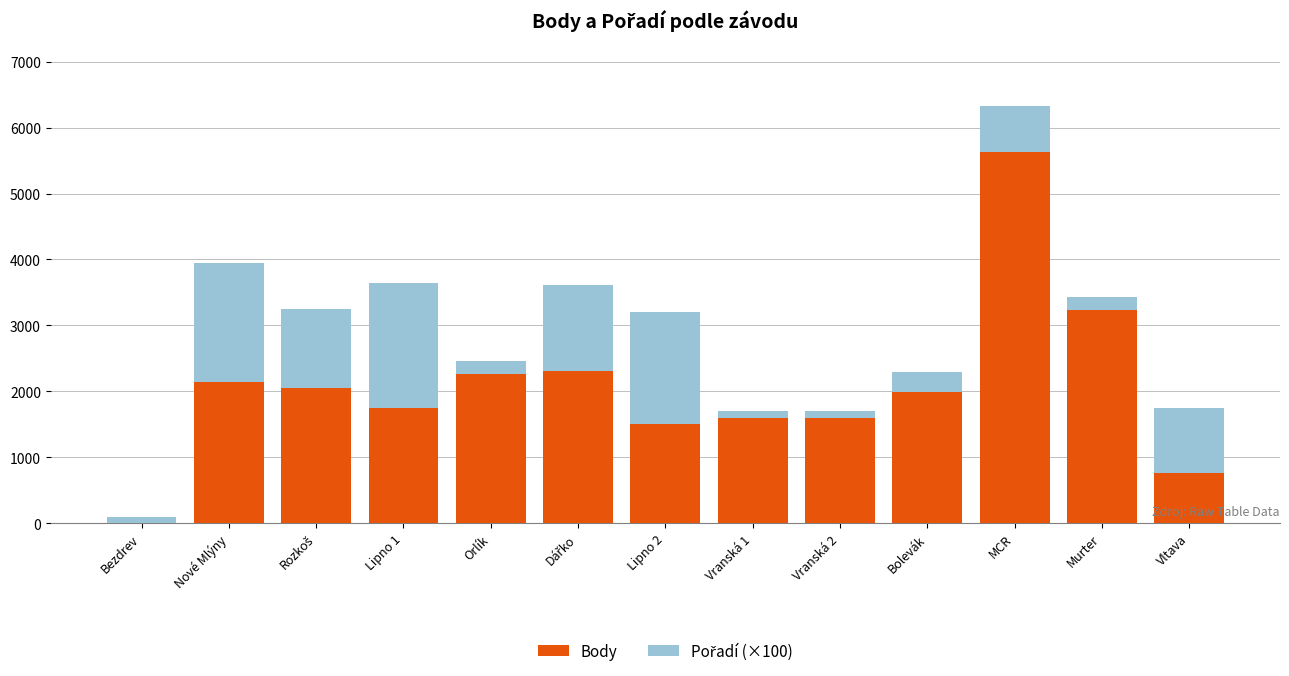

At which label is Body closest to 2811?

Murter